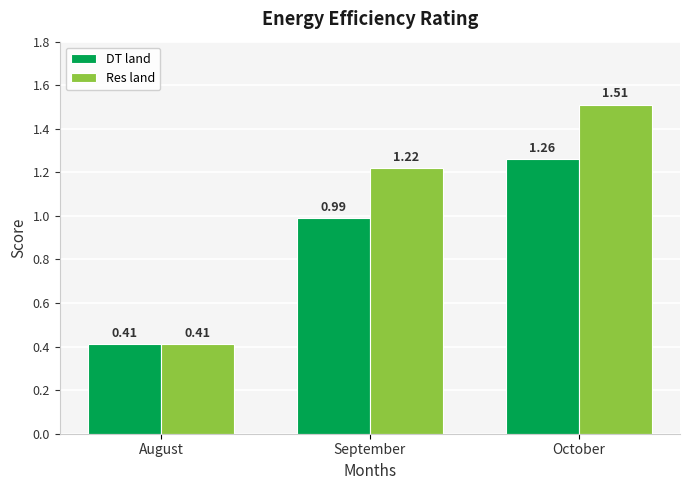

What is the sum of all DT land values?

2.7